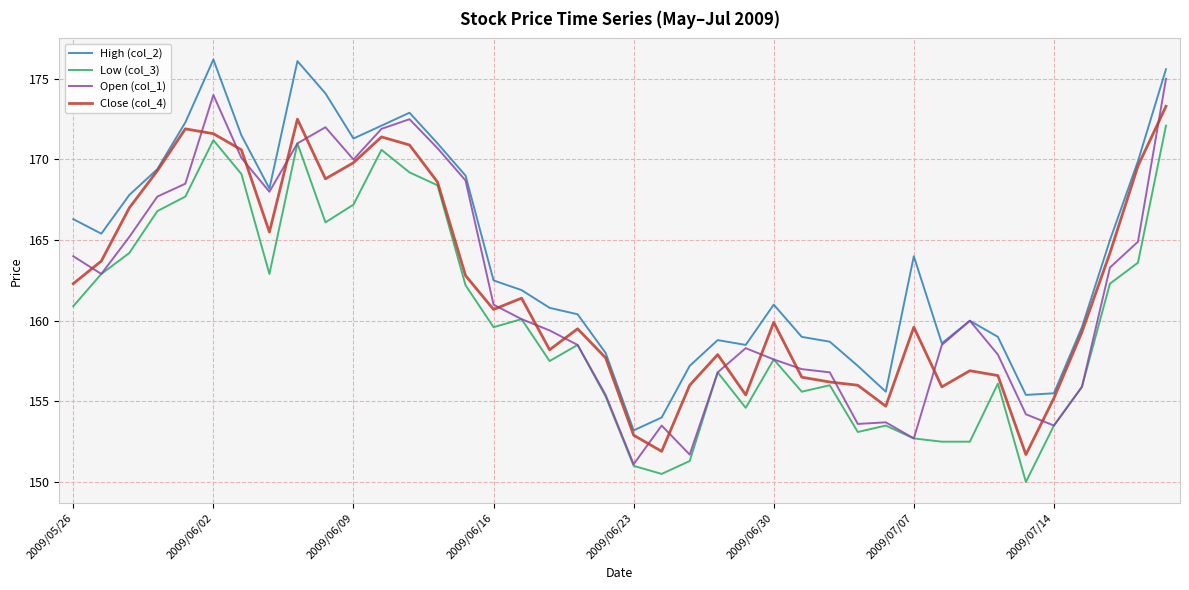

List the series in order of their peak value, lowest first.

Low (col_3), Close (col_4), Open (col_1), High (col_2)